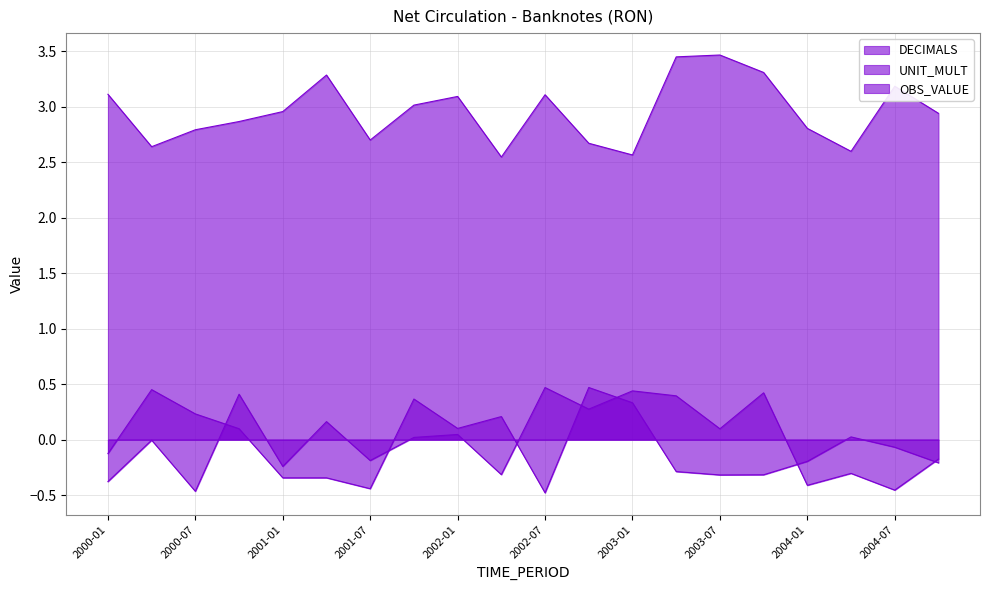

Does the chart display data point markers on the line(s)?

No